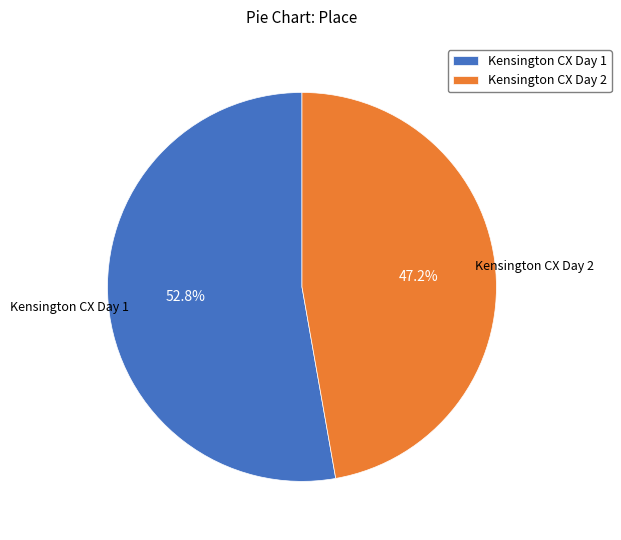

How many slices are in this pie chart?

2